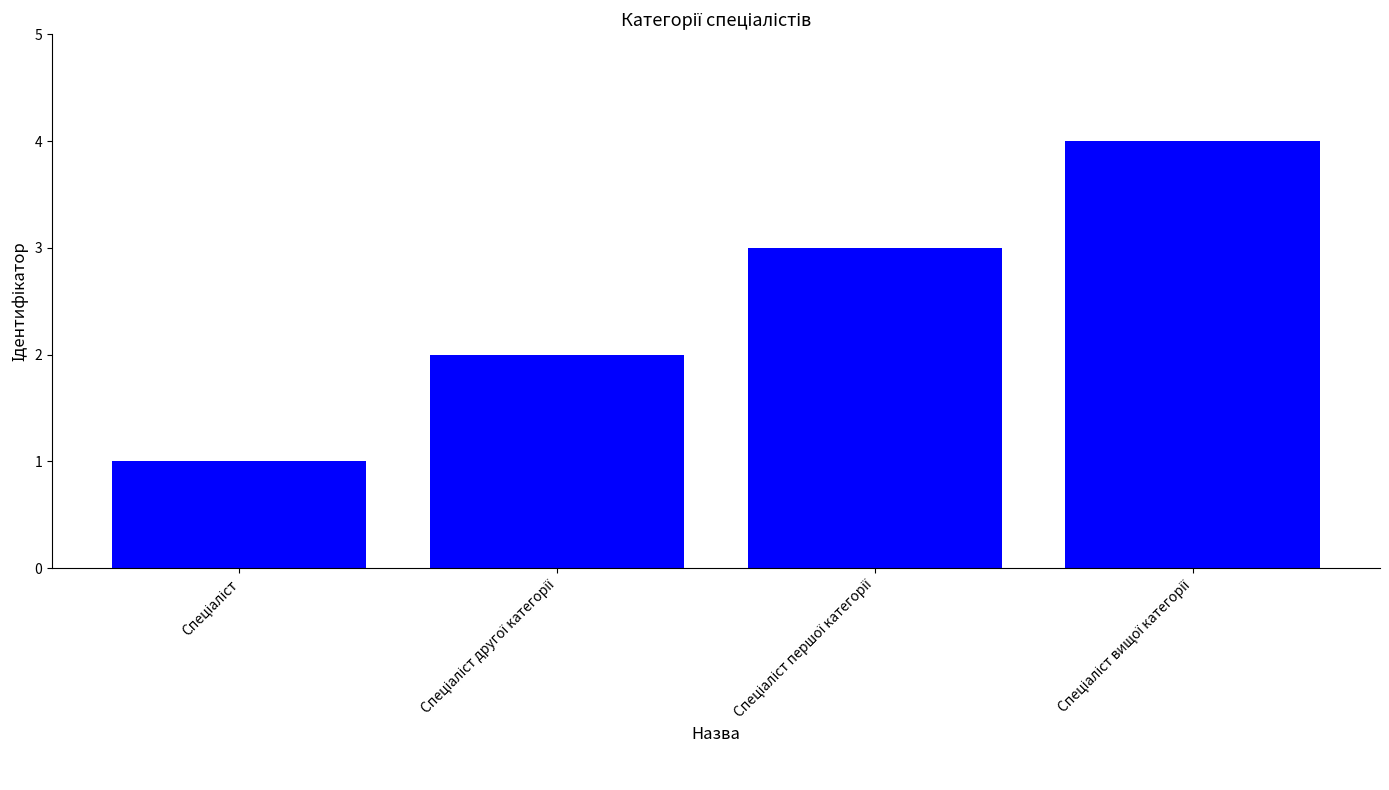

What is the difference between the maximum and minimum values?

3